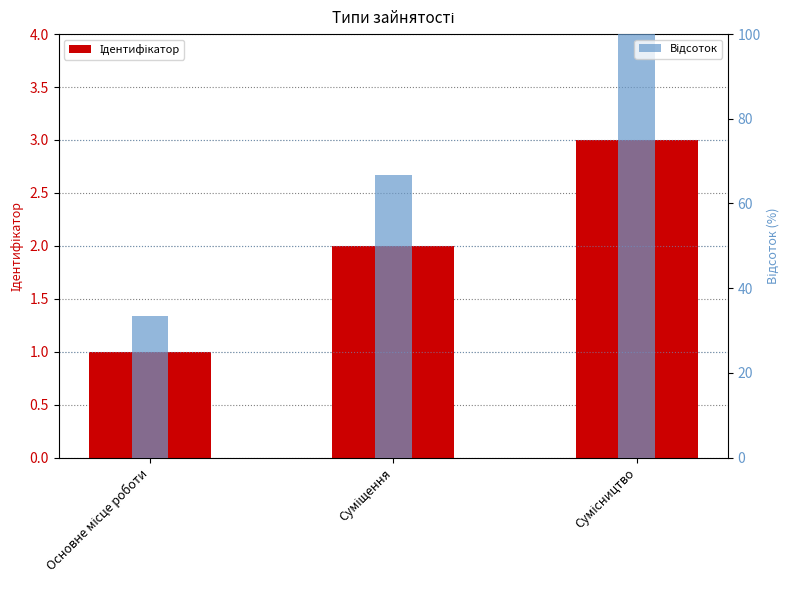

At Суміщення, list the series in order from largest to smallest.

Відсоток, Ідентифікатор